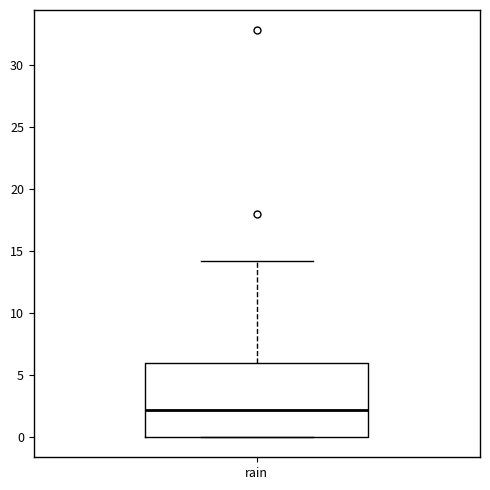

Where is the upper edge of the box for rain on the y-axis? The values are not printed on the chart, so give them approximately, as read against the axis.

6